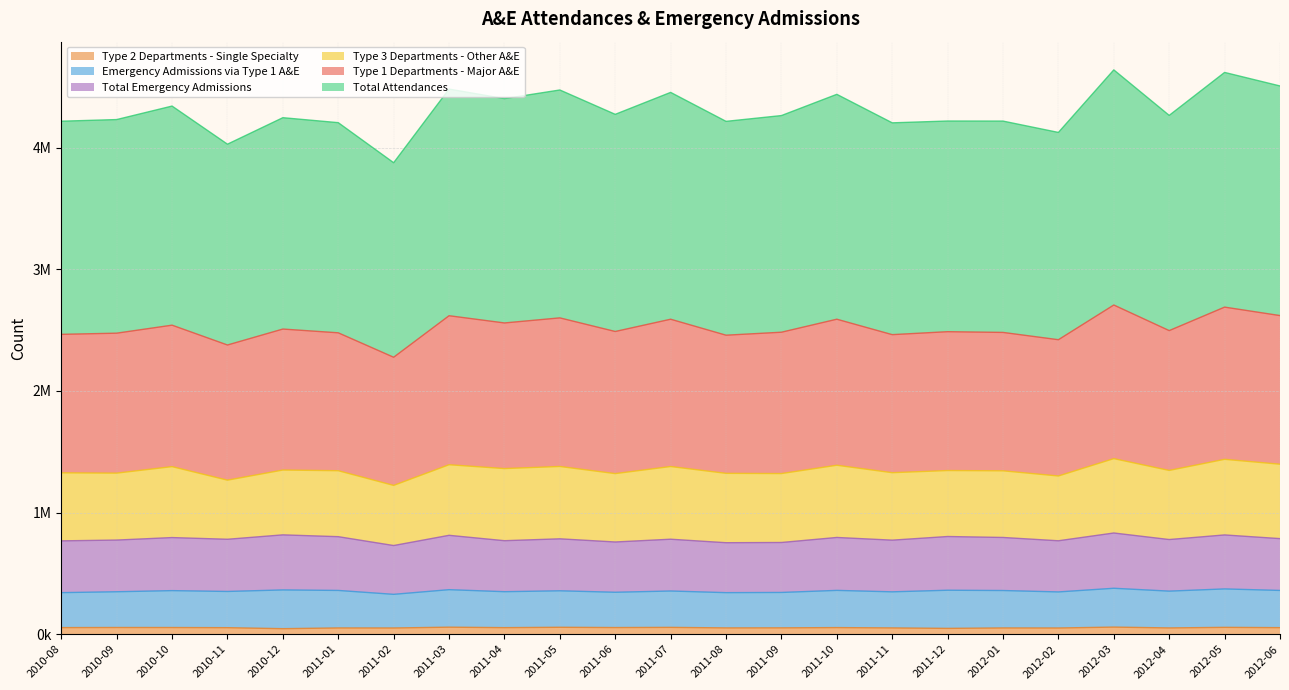

What are all the series names shown in the legend?

Type 2 Departments - Single Specialty, Emergency Admissions via Type 1 A&E, Total Emergency Admissions, Type 3 Departments - Other A&E, Type 1 Departments - Major A&E, Total Attendances